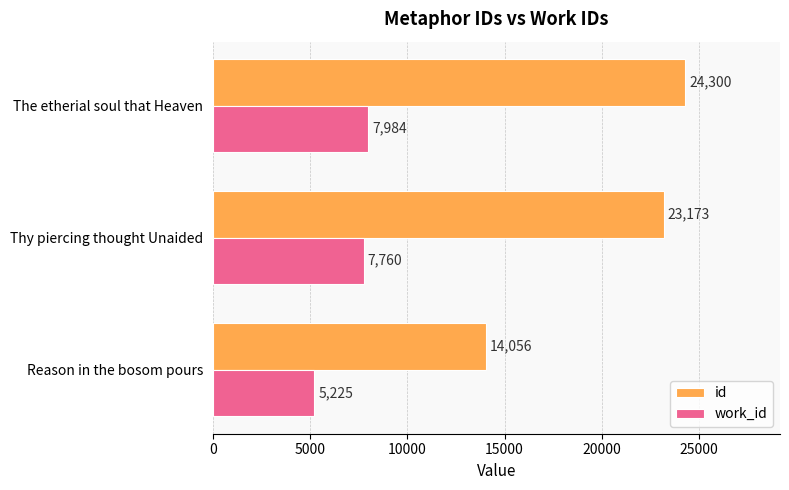

Which category has the lowest value in the id series?

Reason in the bosom pours